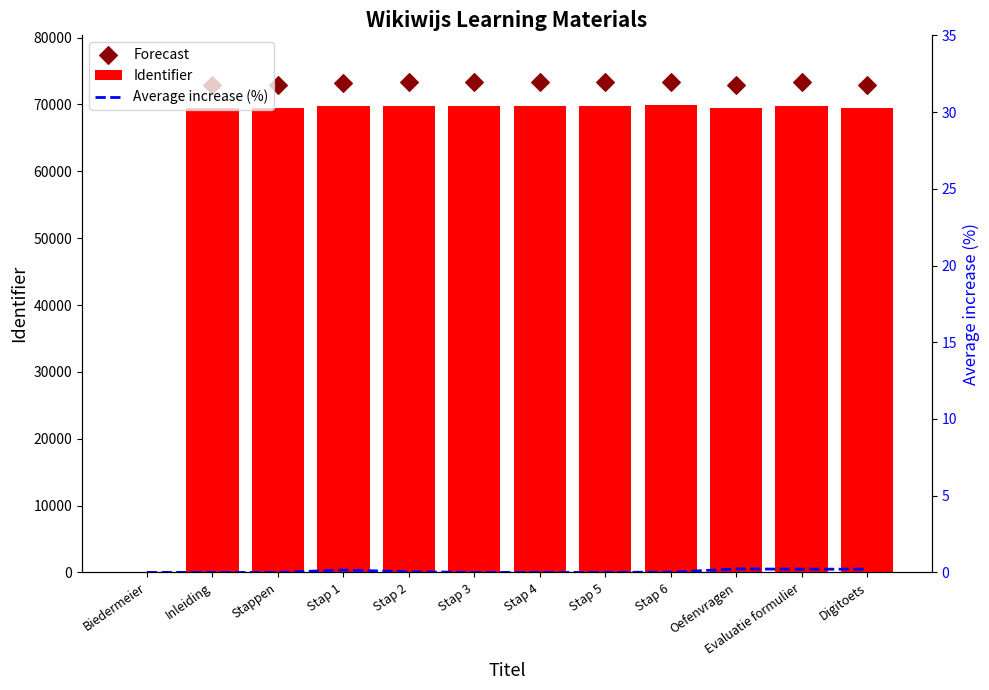

Between Evaluatie formulier and Stappen, which is larger?

Evaluatie formulier